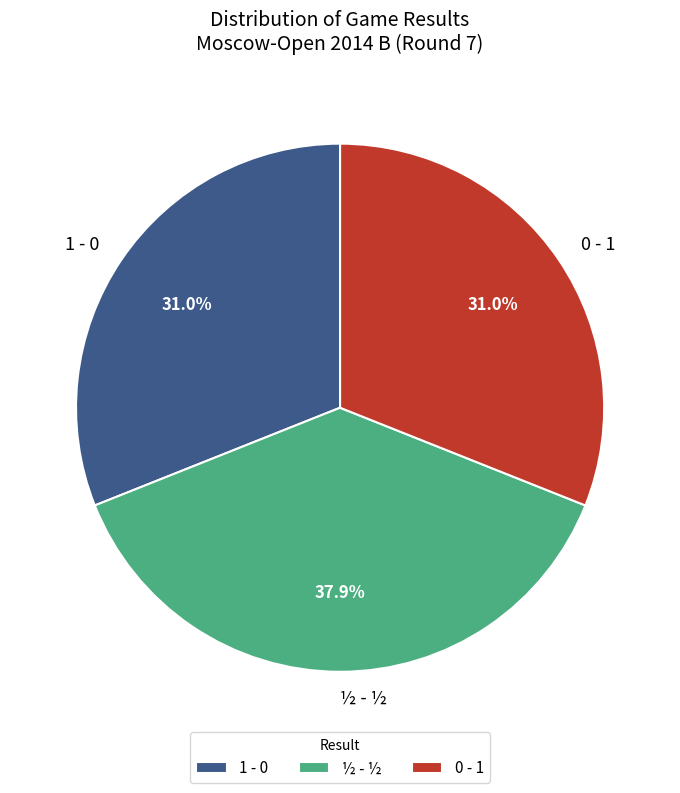

What percentage is the 1 - 0 slice, to the nearest percent?

31%